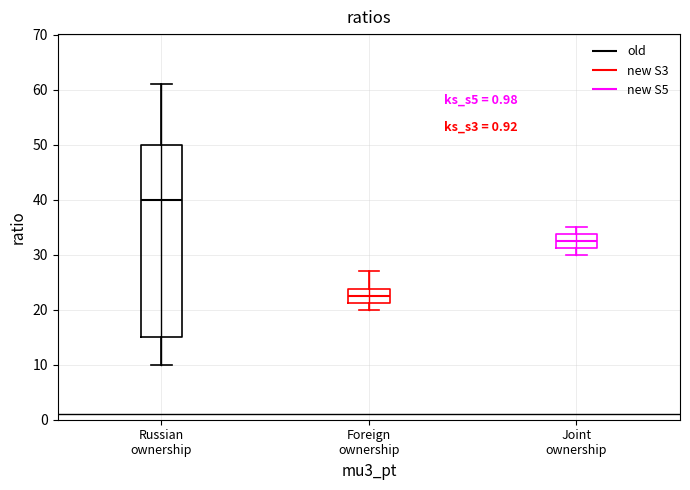

Comparing the boxes themselves (not the whiskers), which one is the tallest?

Russian ownership